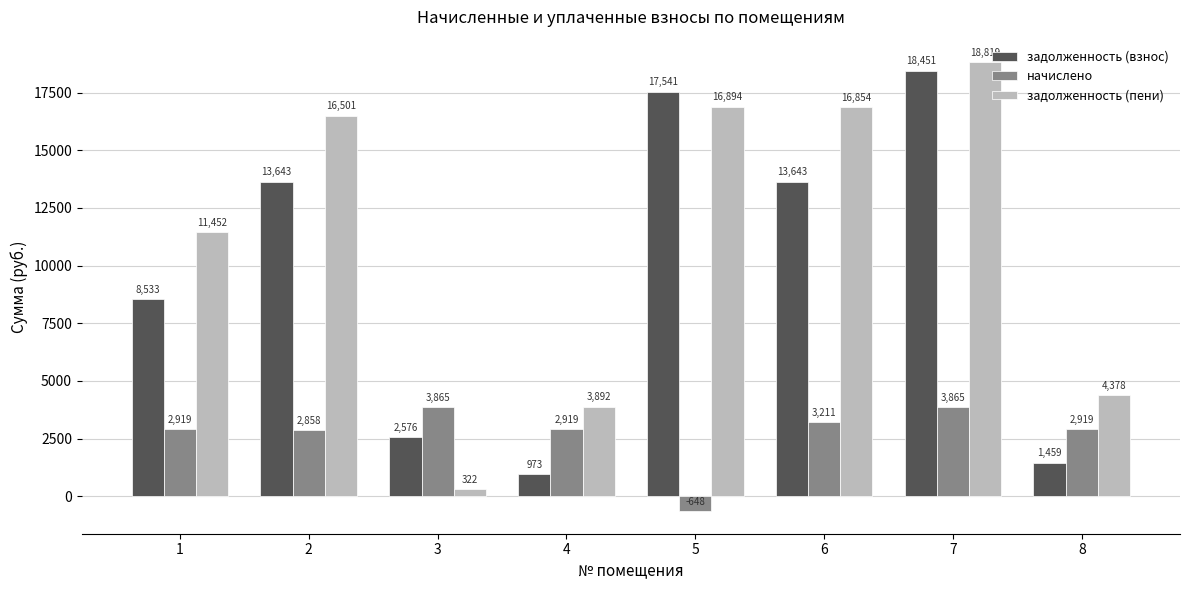

What is the difference between the задолженность (взнос) values at 4 and 5?

16568.4